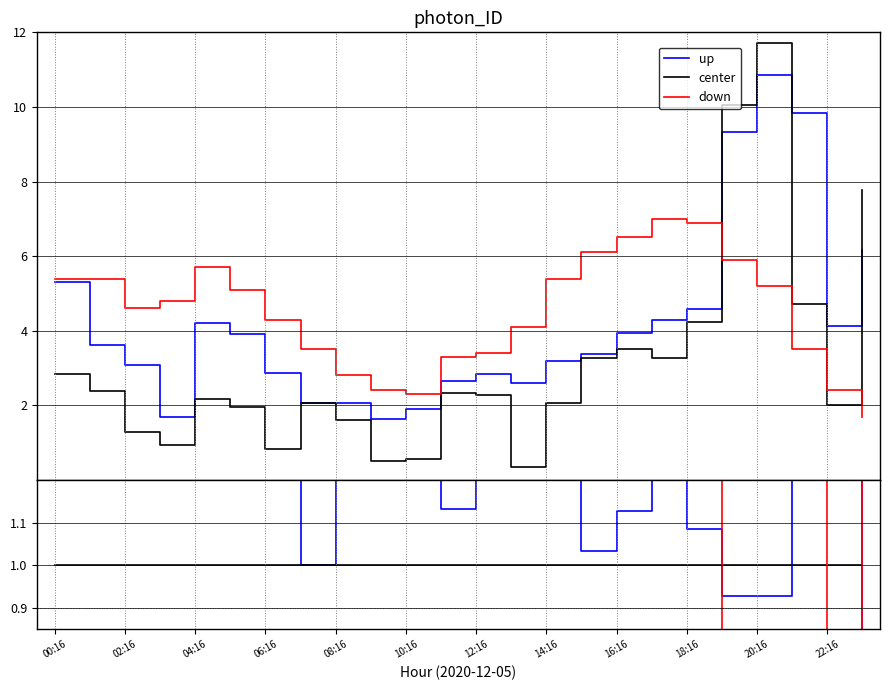

What is the label of the 7th point from the right?

17